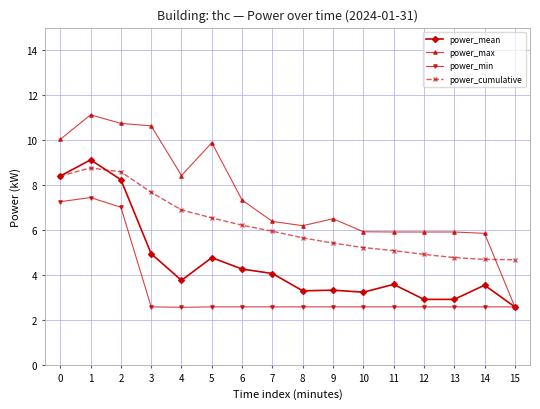

Where is the first local maximum for power_max?

1